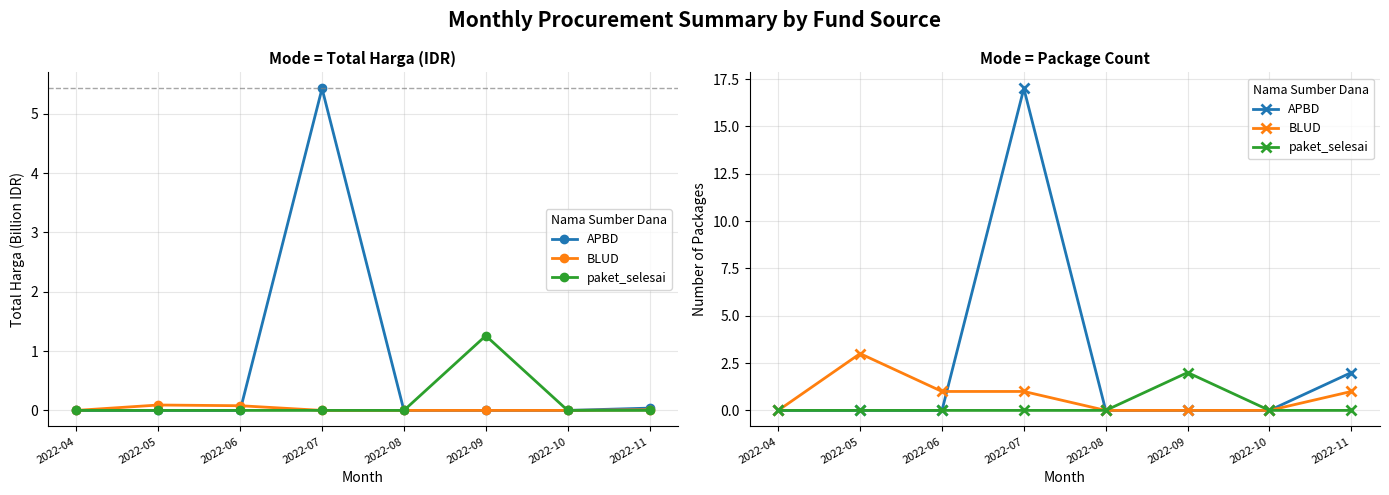

Reading left to right, extract all data points from this chart.

APBD: 0	0	0	17	0	0	0	2
BLUD: 0	3	1	1	0	0	0	1
paket_selesai: 0	0	0	0	0	2	0	0